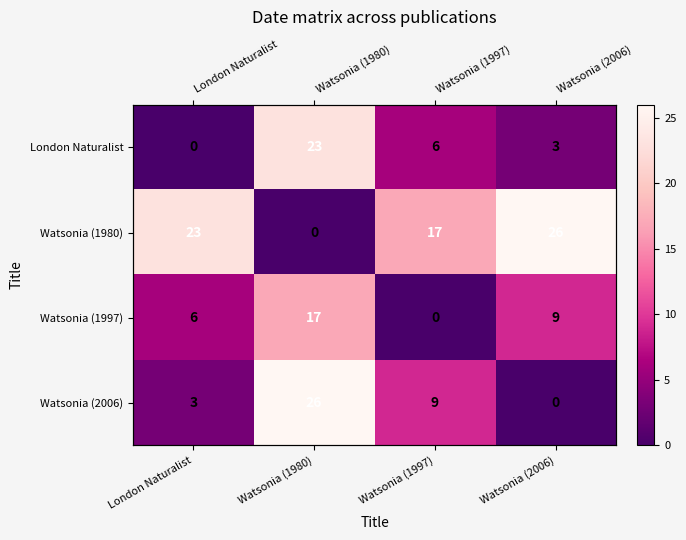

Count the number of data series in this chart.

4